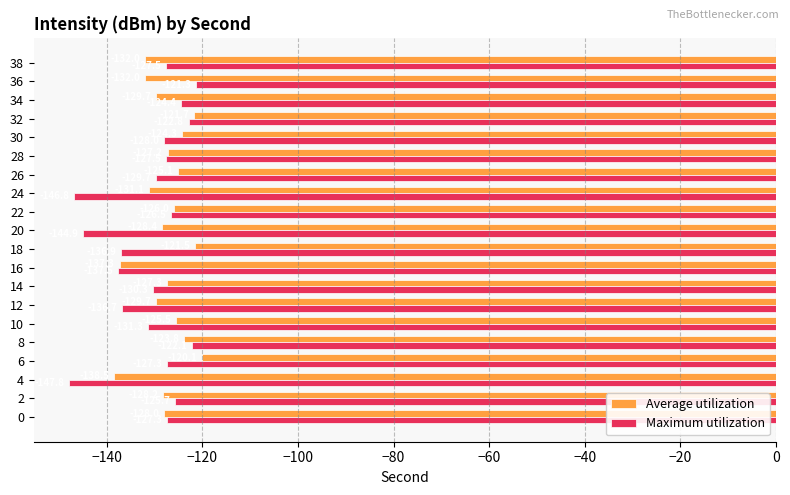

Which series has the widest spread of values?

Maximum utilization